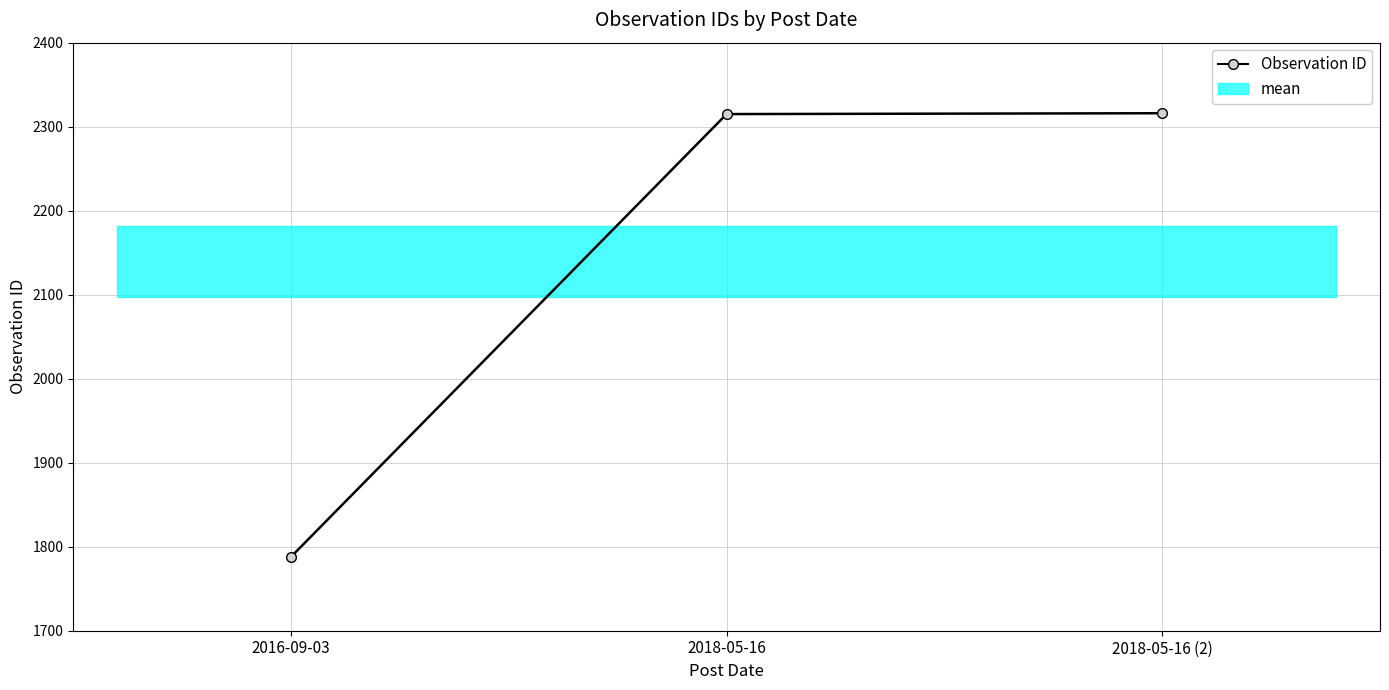

Reading right to left, transcribe all the data shown in this chart.

2018-05-16 (2)=2316	2018-05-16=2315	2016-09-03=1788